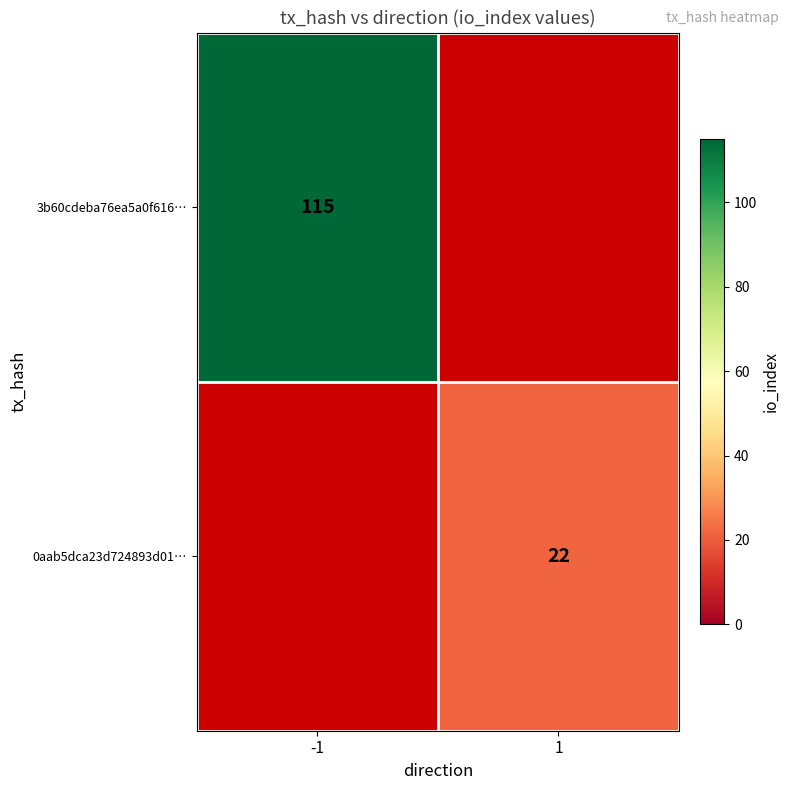

Which has a higher value, -1 or 1?

1